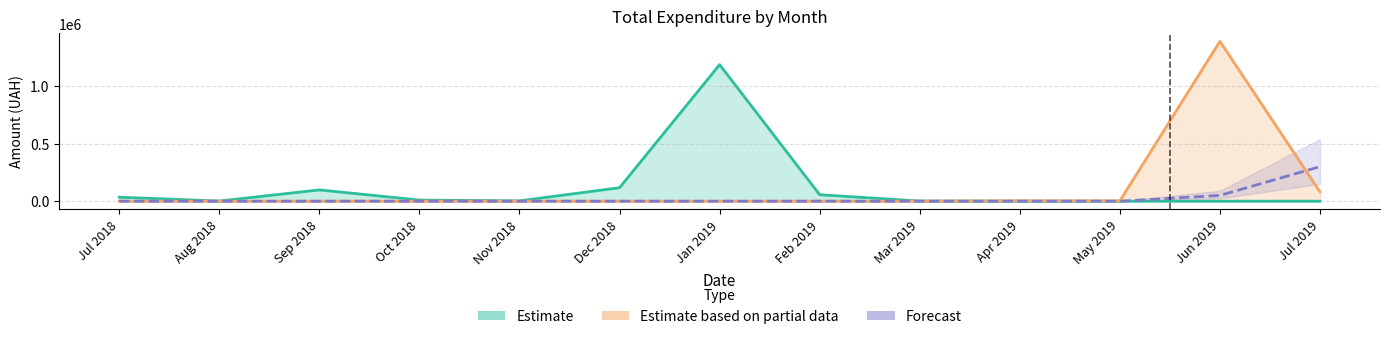

True or false: Forecast has more than 0 points higher than both neighbors.

False